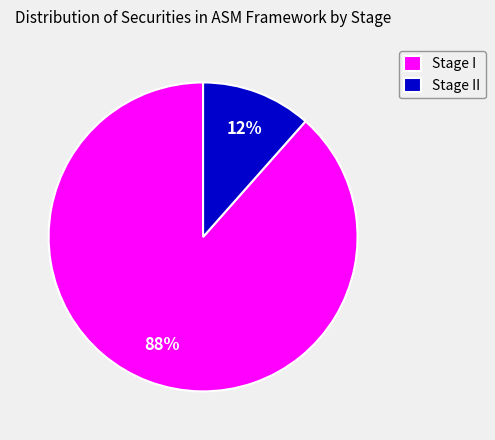

Which category has the biggest portion of the pie?

Stage I